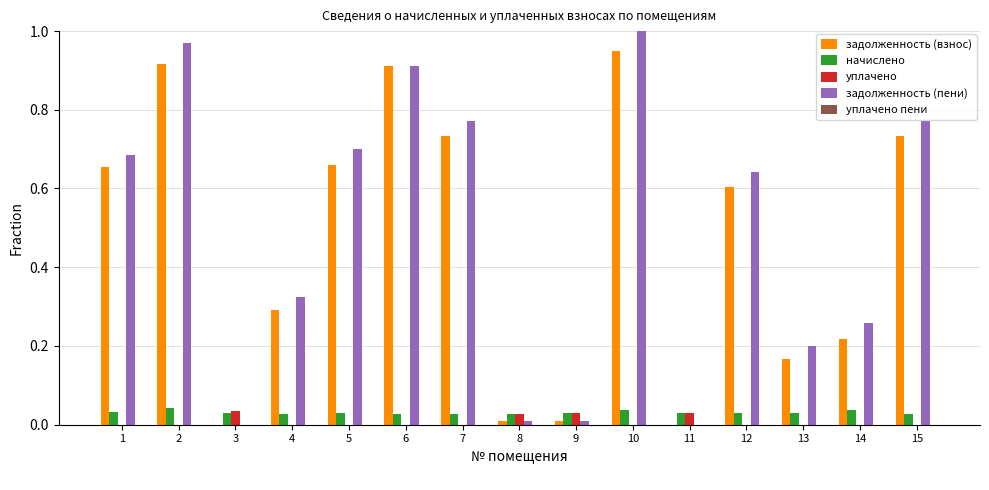

True or false: уплачено has a value of 0.0 at 9.

True